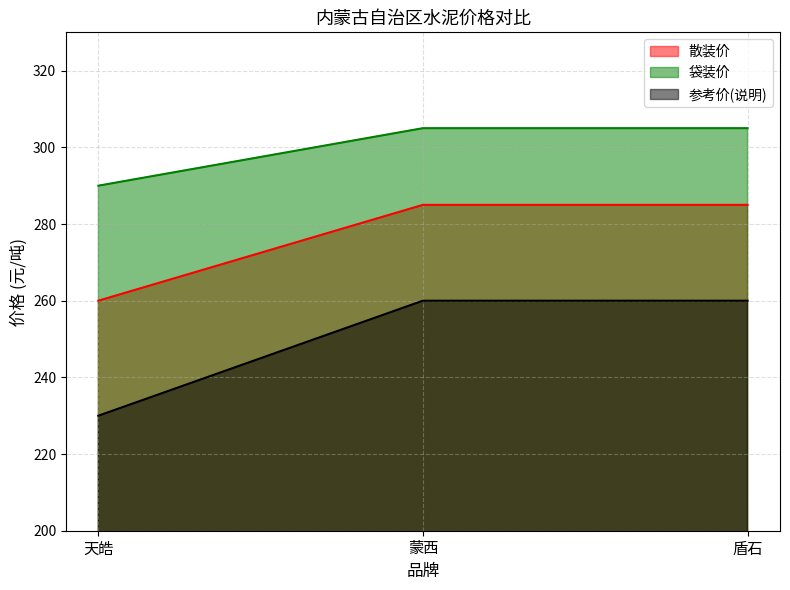

What is the value of the 参考价(说明) point at the 3rd from the left?

260